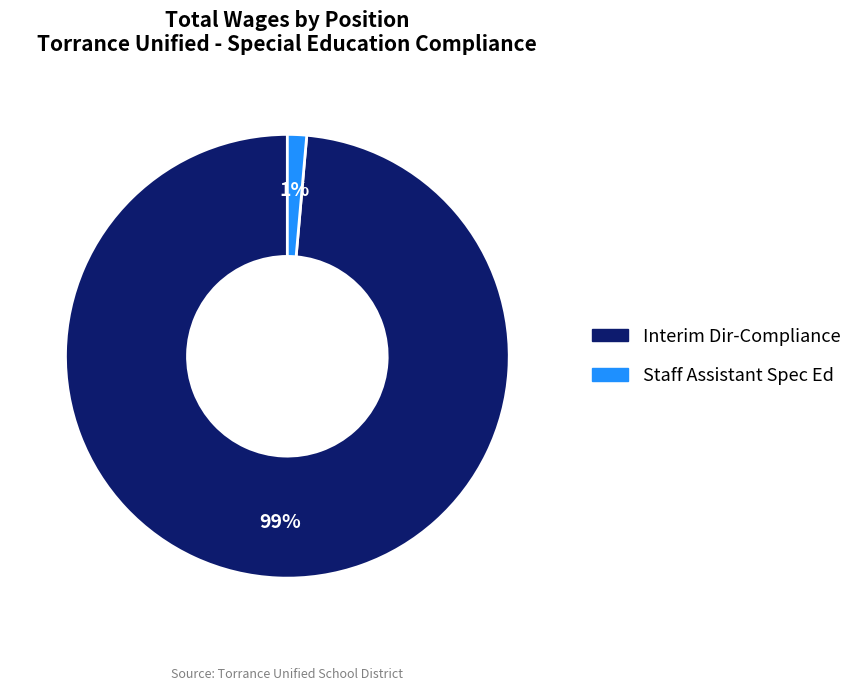

Do Interim Dir-Compliance and Staff Assistant Spec Ed together represent more than half of the pie?

Yes